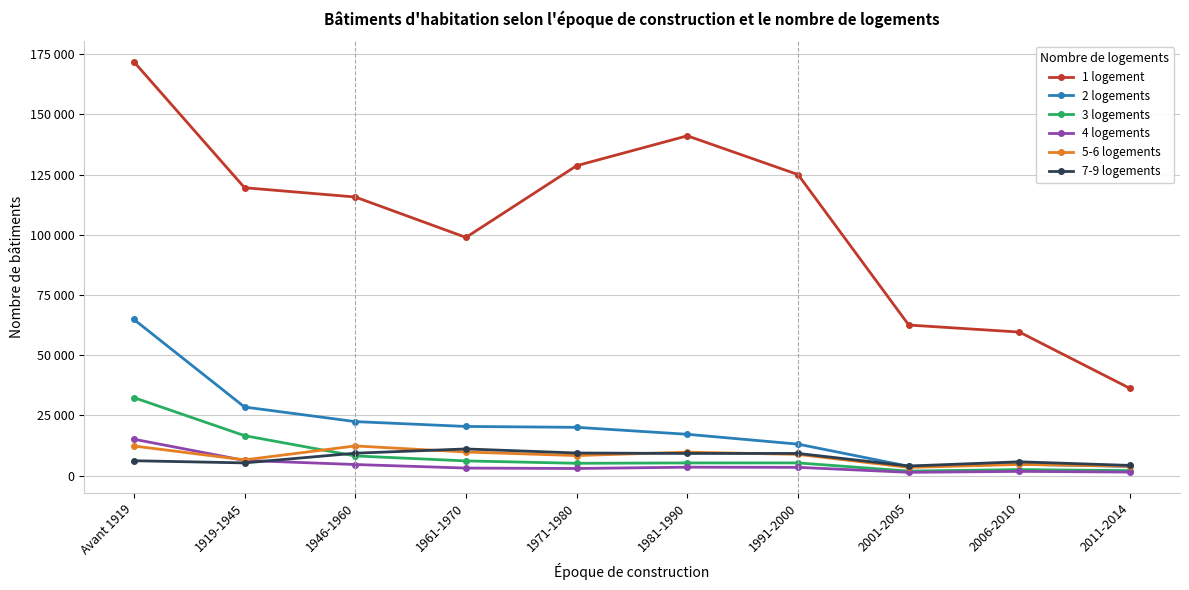

Is this an area chart (filled region under the line)?

No